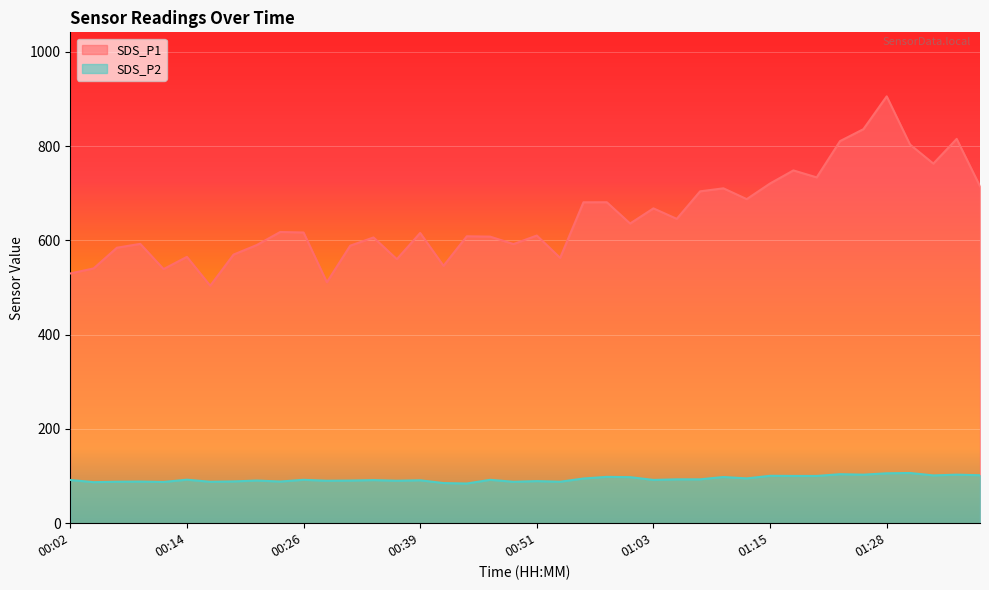

Reading left to right, extract all data points from this chart.

SDS_P1: 529.7	540.4	584.4	592.5	539.0	565.0	503.7	569.8	590.2	617.7	616.6	511.1	588.7	606.1	560.0	615.6	546.0	608.6	607.9	592.1	610.2	562.9	680.7	680.8	635.7	667.8	645.5	703.9	710.3	687.4	720.6	748.3	733.5	810.5	835.7	905.4	803.1	762.8	815.1	714.6
SDS_P2: 91.8	87.0	88.0	88.3	87.5	92.3	87.9	88.7	90.5	88.4	92.0	90.0	90.5	91.5	90.0	91.1	85.1	84.2	92.0	87.8	89.3	88.0	94.8	98.3	97.7	91.8	93.1	93.1	98.0	95.1	100.5	100.2	100.2	104.0	102.9	105.9	106.5	101.4	103.0	101.8